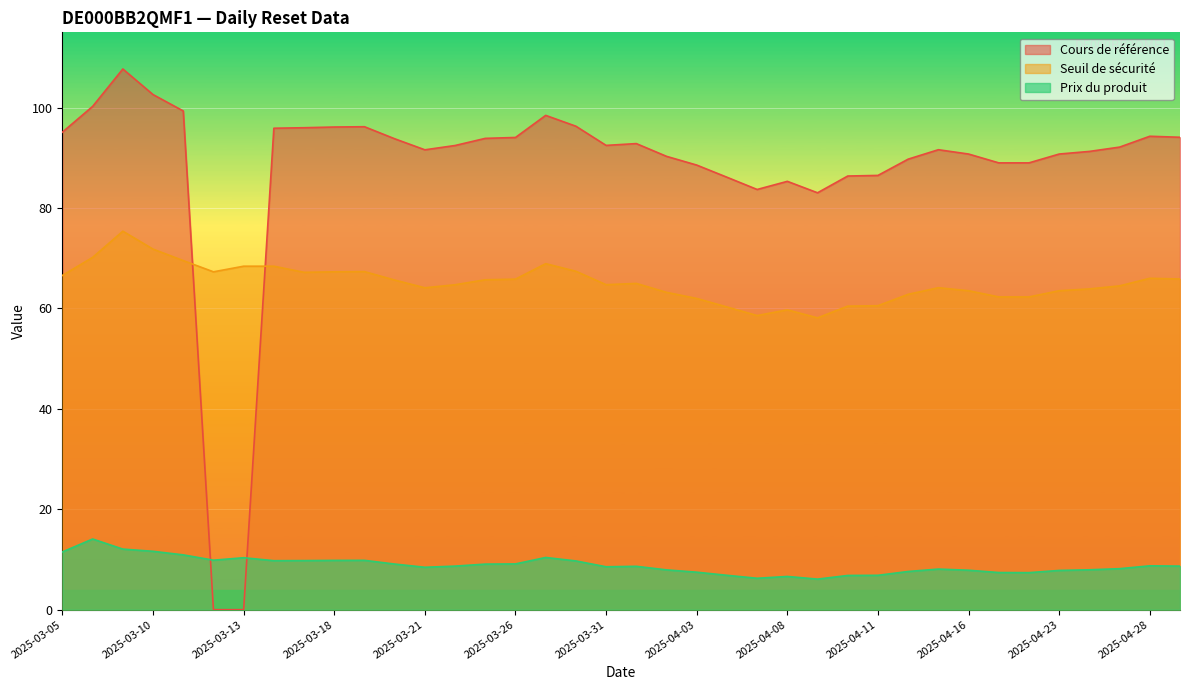

What is the lowest value of the Seuil de sécurité series?

58.1